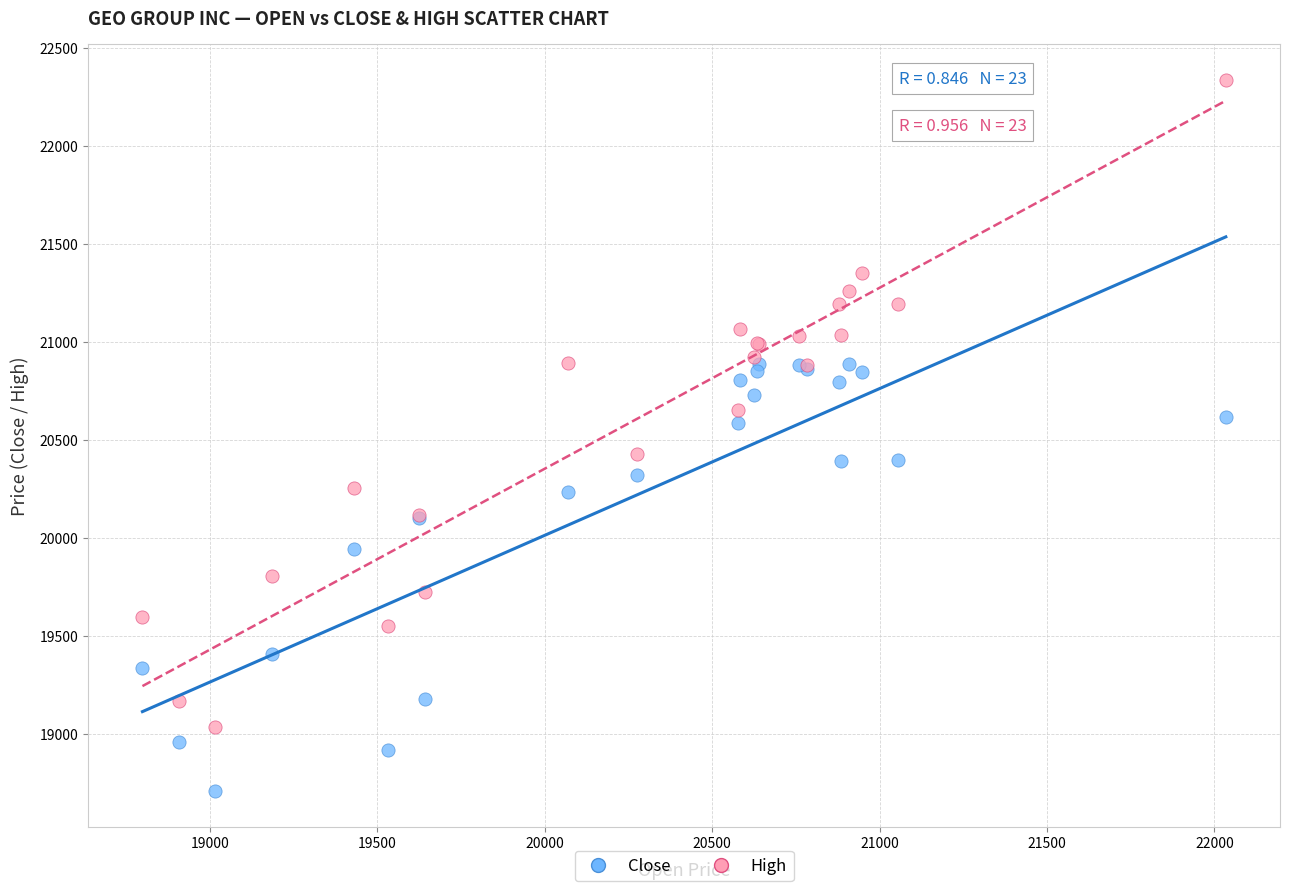

Which series has the largest Y range (max minus min)?

High